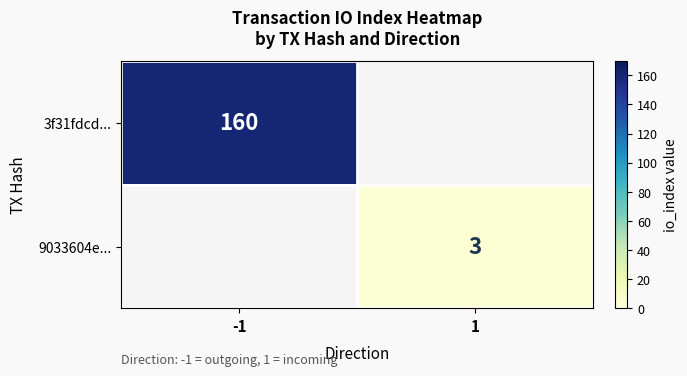

The value of 9033604e... at 1 is 3. True or false?

True